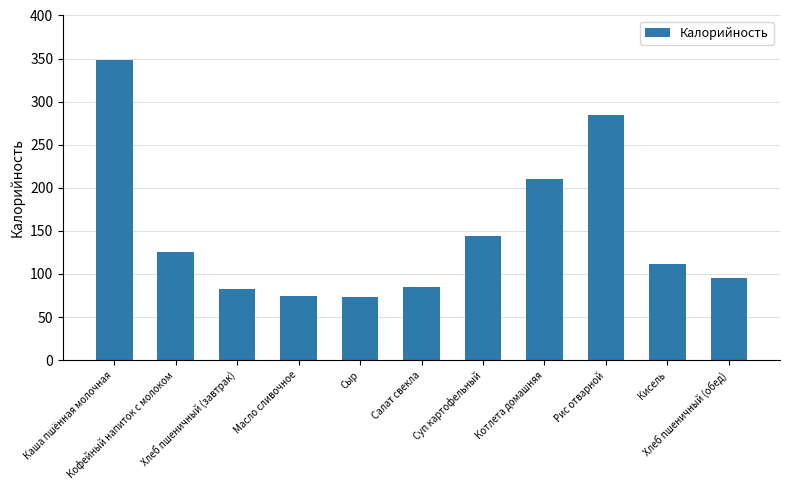

What is the maximum value shown in the chart?

348